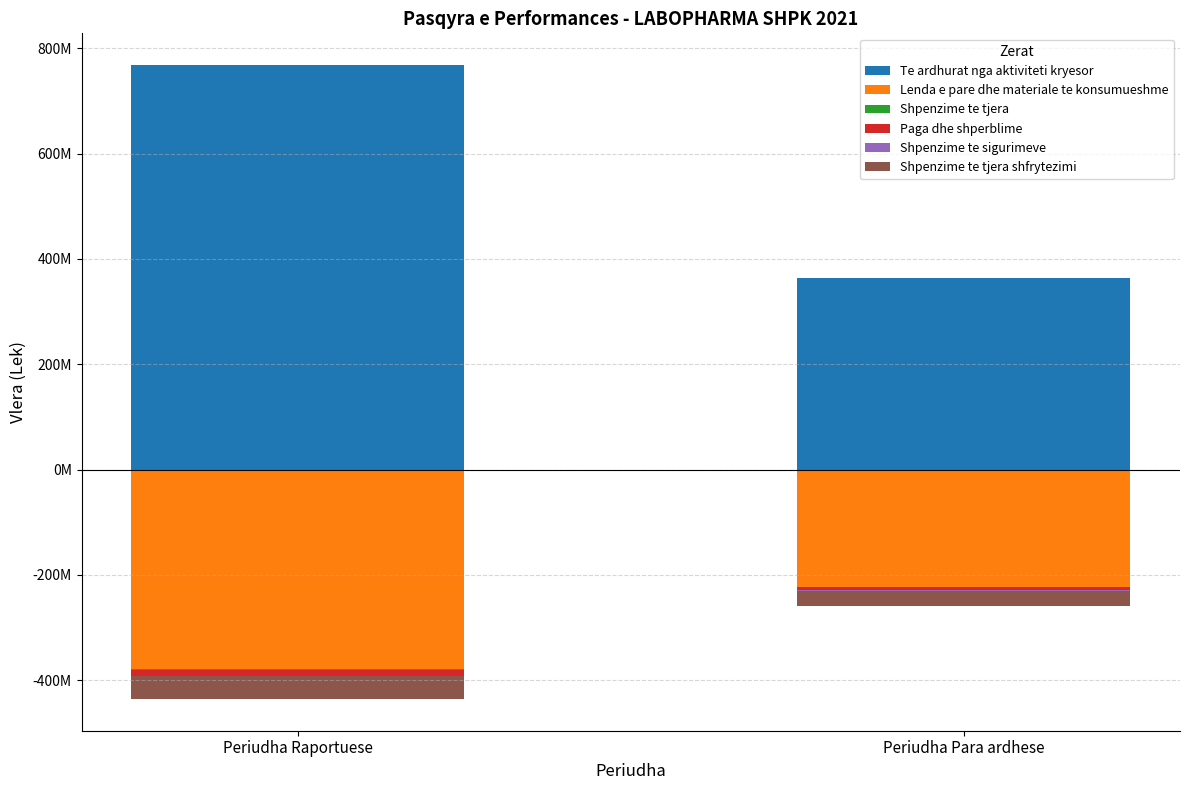

At which label is Shpenzime te sigurimeve closest to -530889?

Periudha Para ardhese